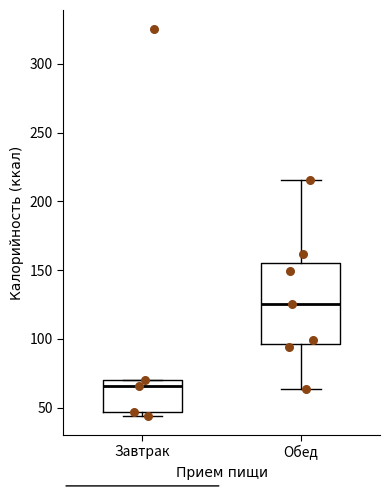

Which box is the tallest, from its lower edge to its upper edge?

Обед